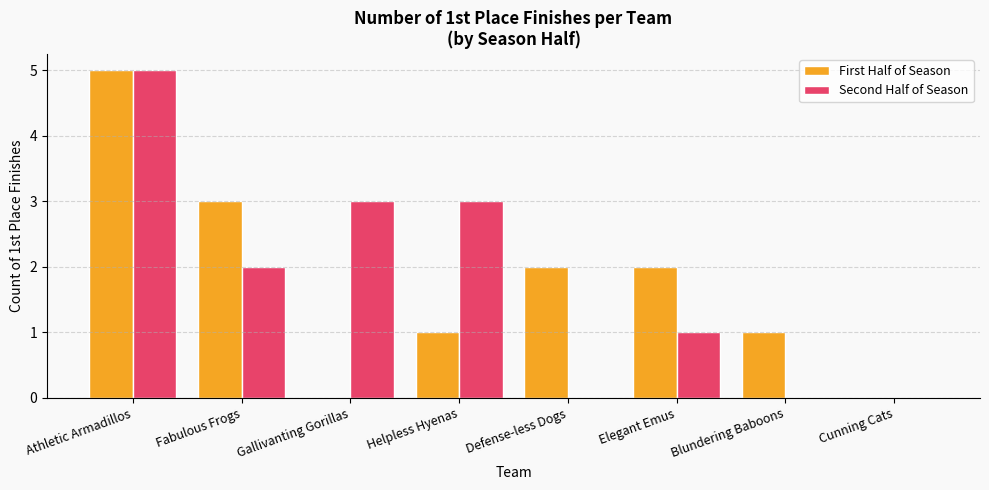

Which series changed the most between Athletic Armadillos and Elegant Emus?

Second Half of Season